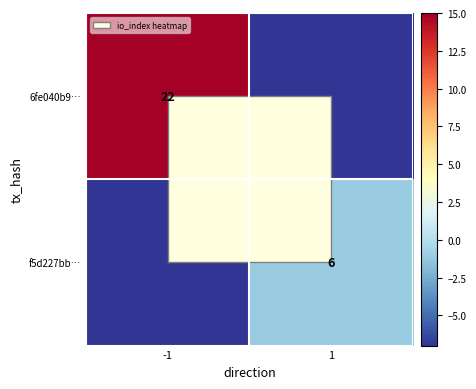

At how many categories does at least one series exceed 0?

1